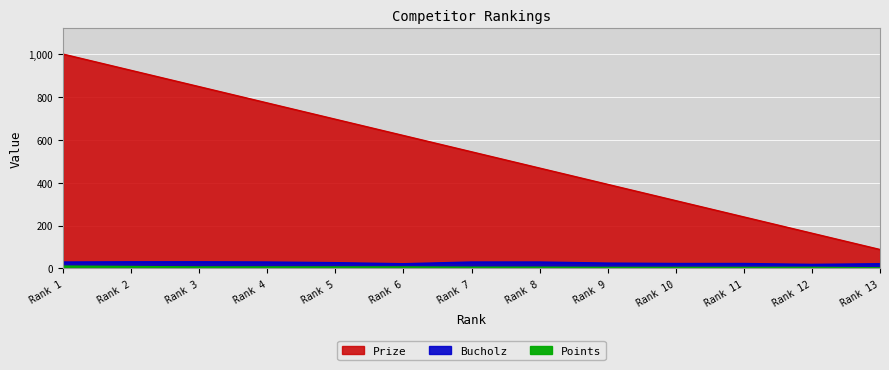

What is the difference between the second highest and second lowest values in the Prize series?

760